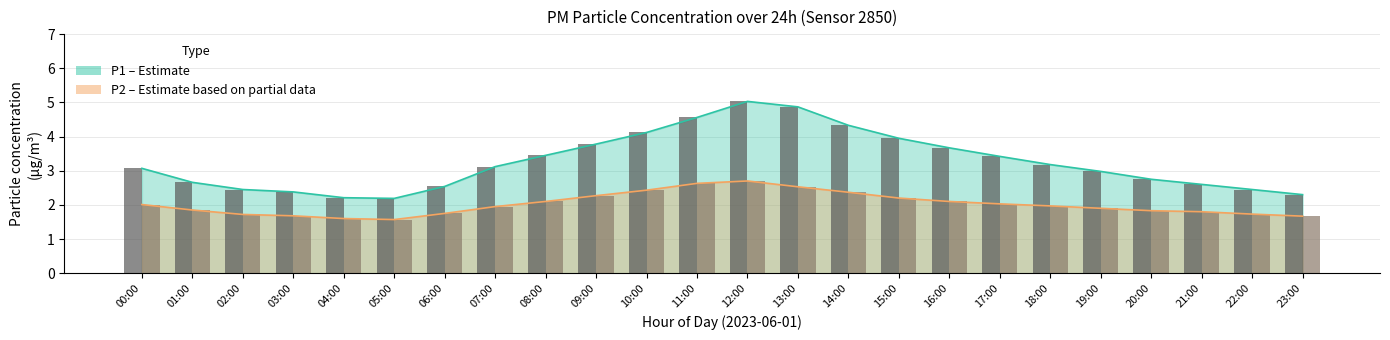

Reading left to right, list all the values displayed in this chart.

P1 bars: 00:00=3.1	01:00=2.7	02:00=2.5	03:00=2.4	04:00=2.2	05:00=2.2	06:00=2.5	07:00=3.1	08:00=3.5	09:00=3.8	10:00=4.1	11:00=4.6	12:00=5.0	13:00=4.9	14:00=4.3	15:00=4.0	16:00=3.7	17:00=3.4	18:00=3.2	19:00=3.0	20:00=2.8	21:00=2.6	22:00=2.5	23:00=2.3
P2 bars: 00:00=2.0	01:00=1.9	02:00=1.7	03:00=1.7	04:00=1.6	05:00=1.6	06:00=1.8	07:00=1.9	08:00=2.1	09:00=2.3	10:00=2.4	11:00=2.6	12:00=2.7	13:00=2.5	14:00=2.4	15:00=2.2	16:00=2.1	17:00=2.0	18:00=2.0	19:00=1.9	20:00=1.8	21:00=1.8	22:00=1.7	23:00=1.7